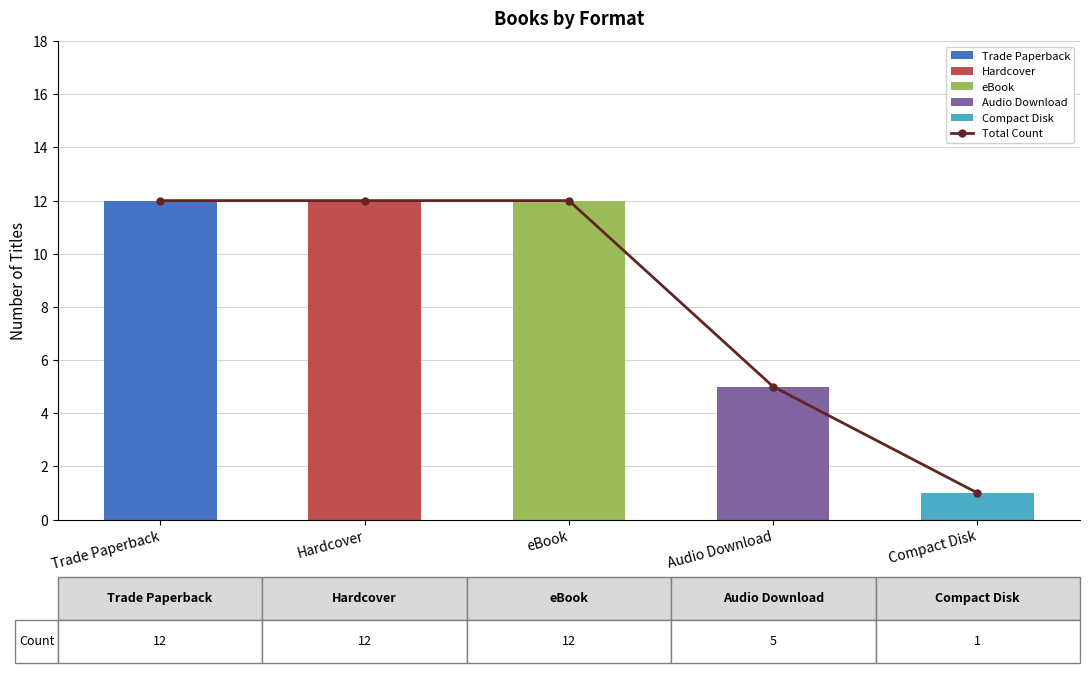

At which label is the value closest to 6?

Audio Download